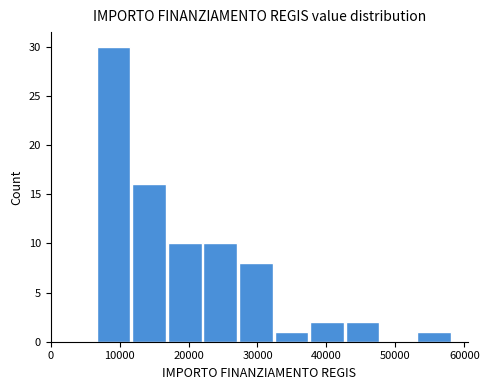

Which range on the x-axis has the tallest bar?

7000 to 12000